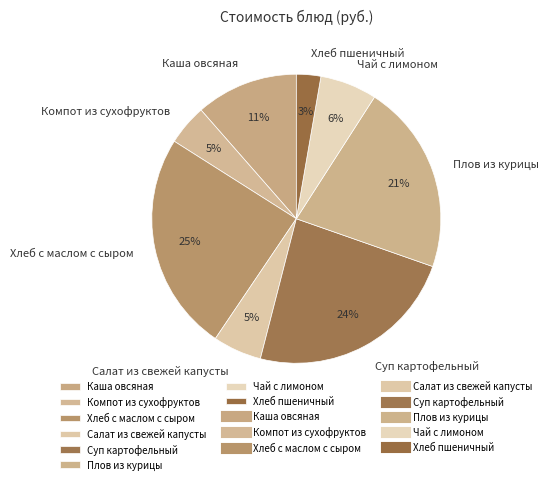

The Хлеб с маслом с сыром slice represents 25% of the pie. True or false?

True